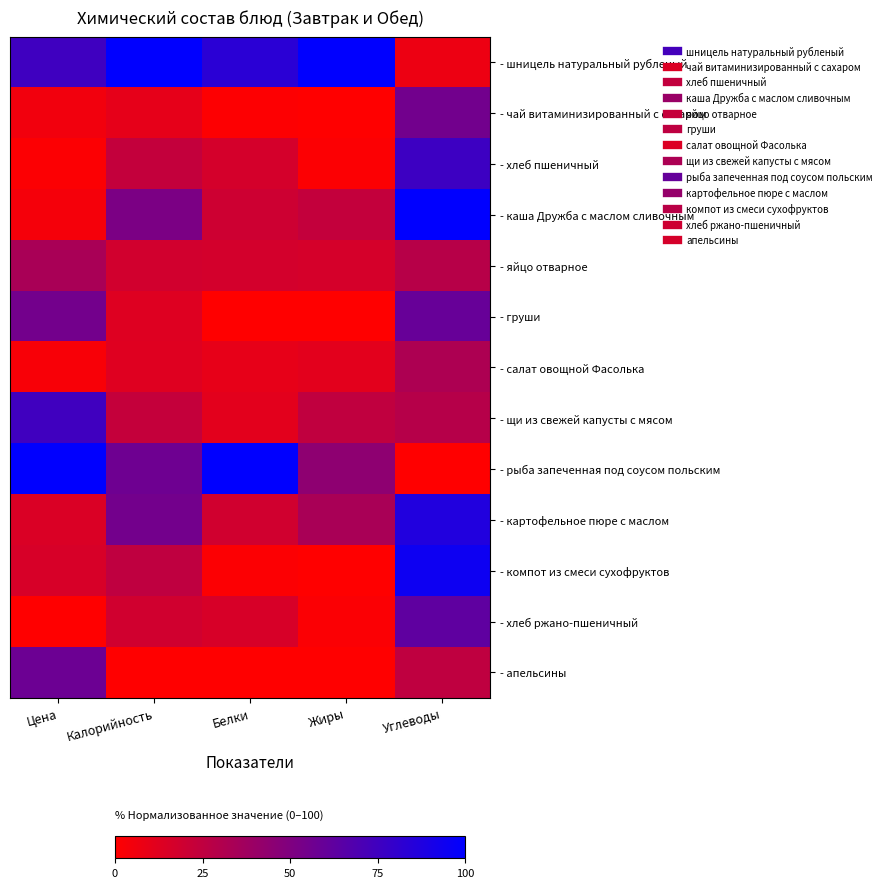

Between Калорийность and Цена, which is larger?

Калорийность